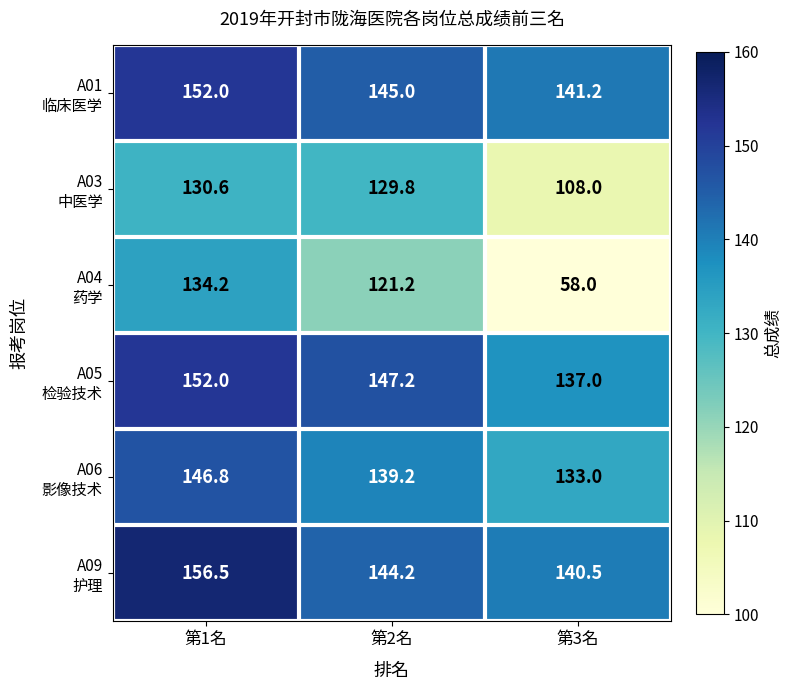

What is the difference between the highest and lowest values at 第1名?

25.9